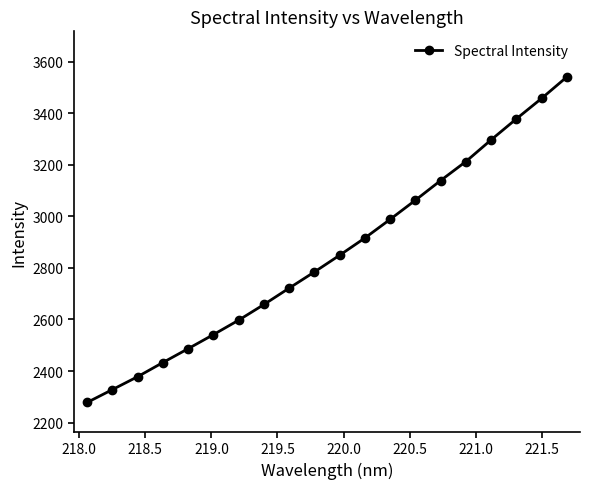

What is the difference between the maximum and minimum values?

1261.8